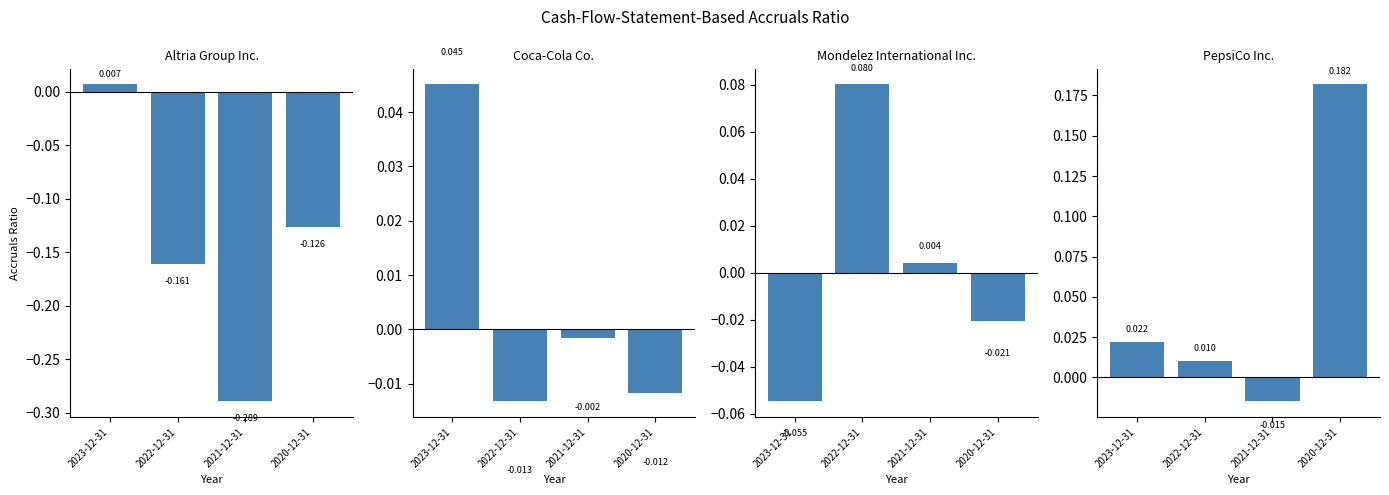

True or false: Mondelez International Inc. has a value of -0.1 at 2023-12-31.

True